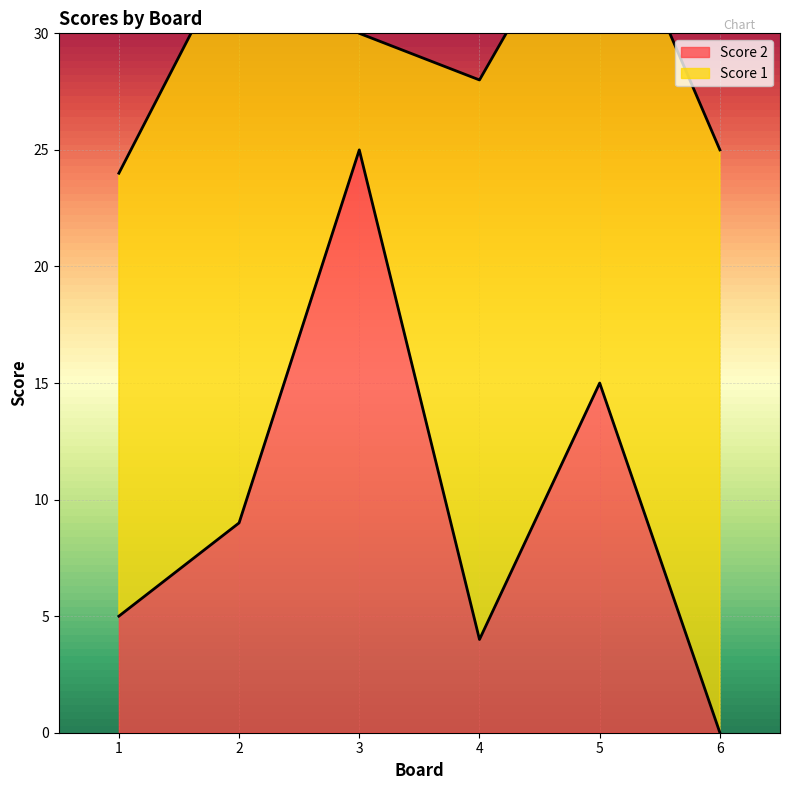

What is the difference between the values at 6 and 2?

9